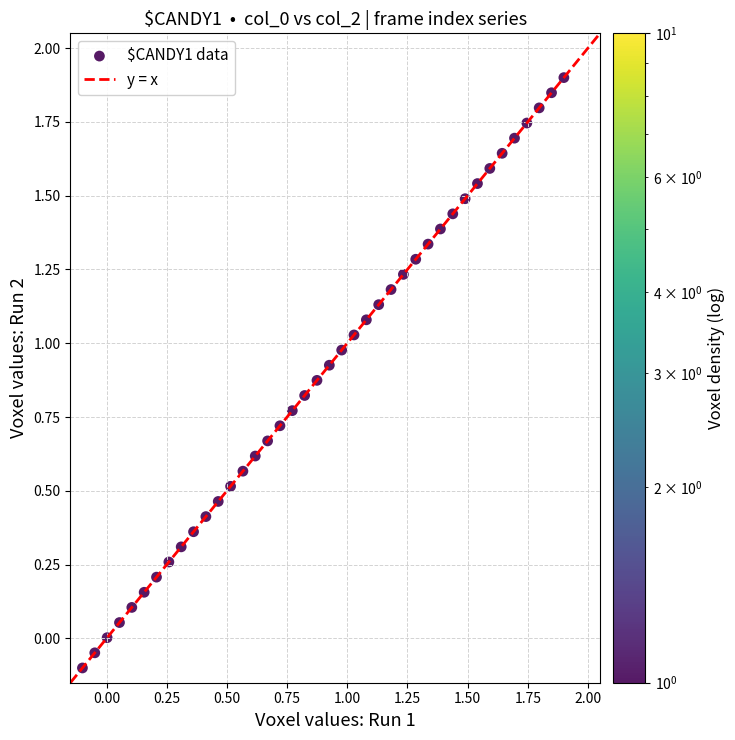

What is the range of Y values (max minus min)?

2.0